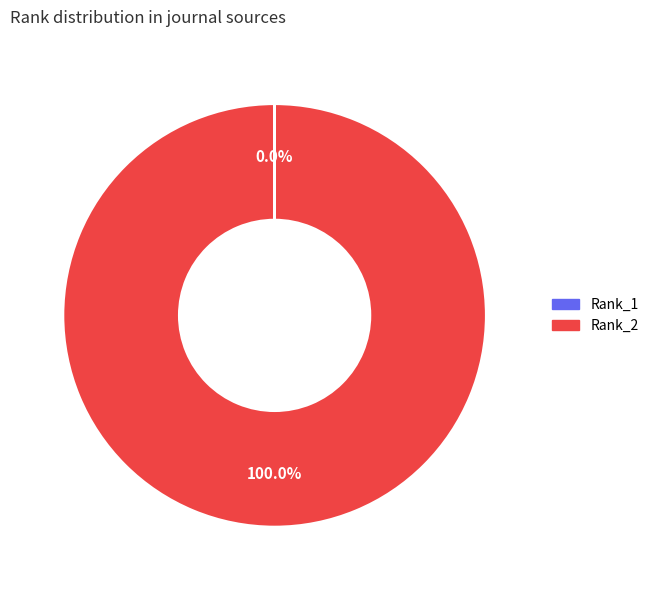

Is there a majority slice in this chart?

Yes